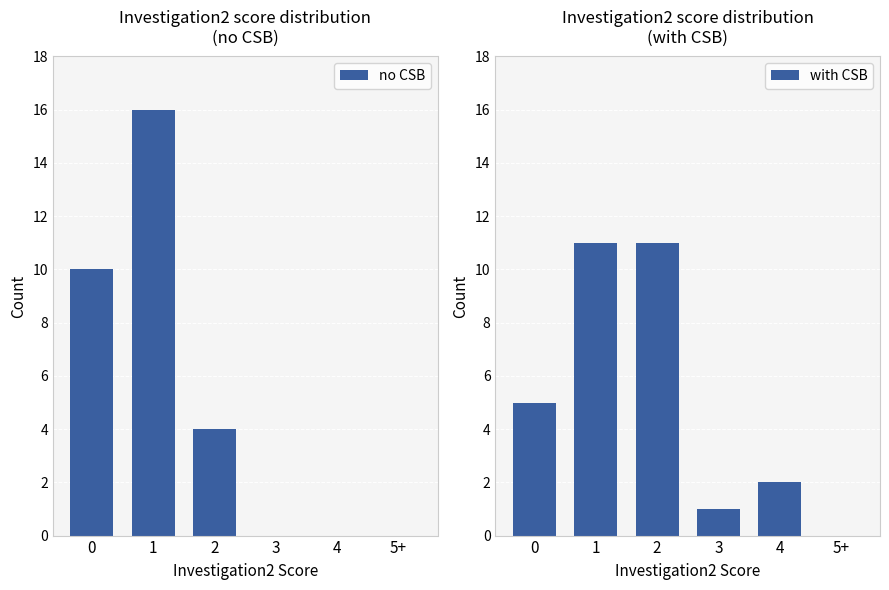

What is the label of the 2nd bar from the left?

1